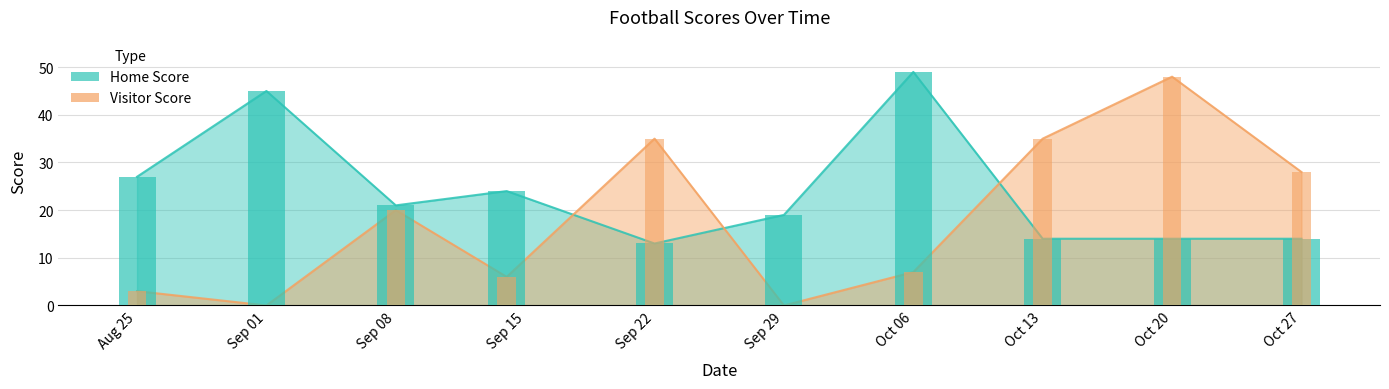

What is the difference between the maximum and second lowest values in the Home Score series?

35